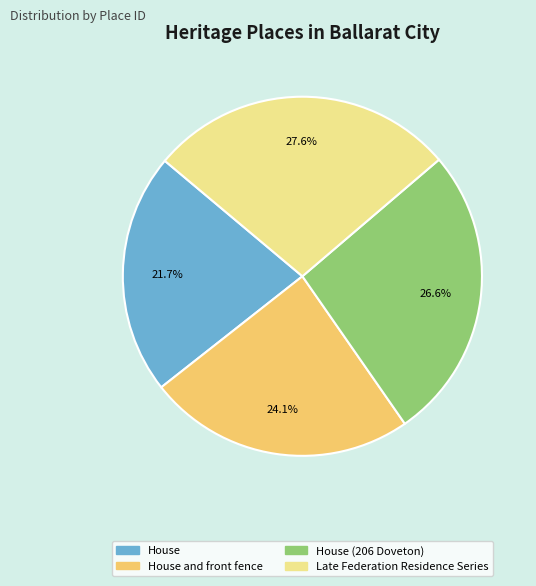

Does Late Federation Residence Series account for over 50% of the chart?

No